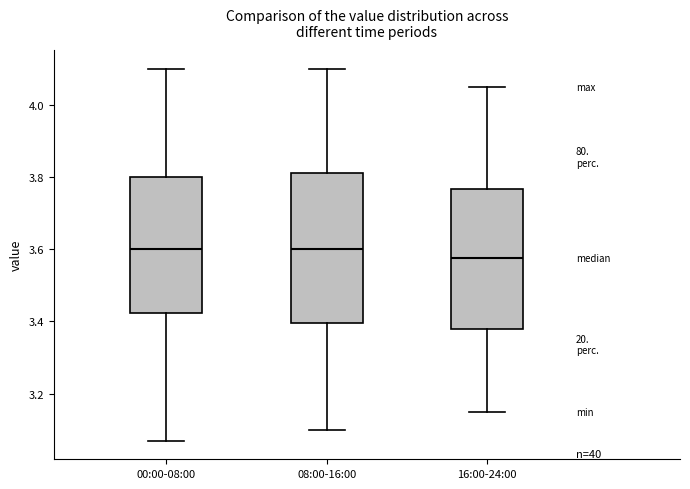

Comparing the boxes themselves (not the whiskers), which one is the tallest?

08:00-16:00